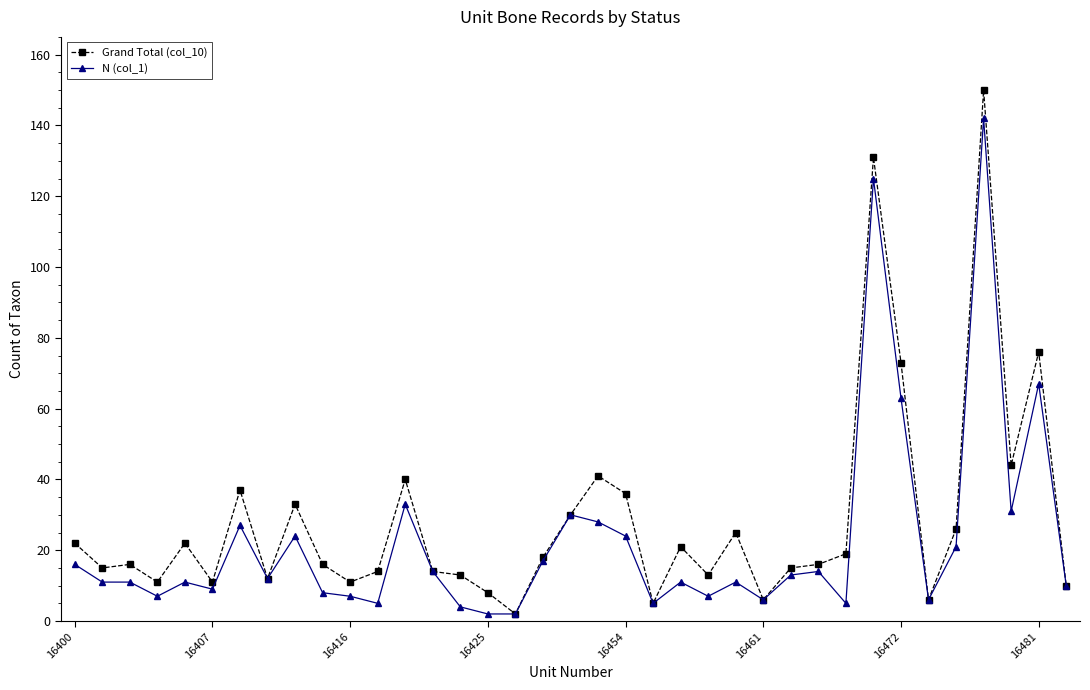

At how many categories does at least one series exceed 55?

4